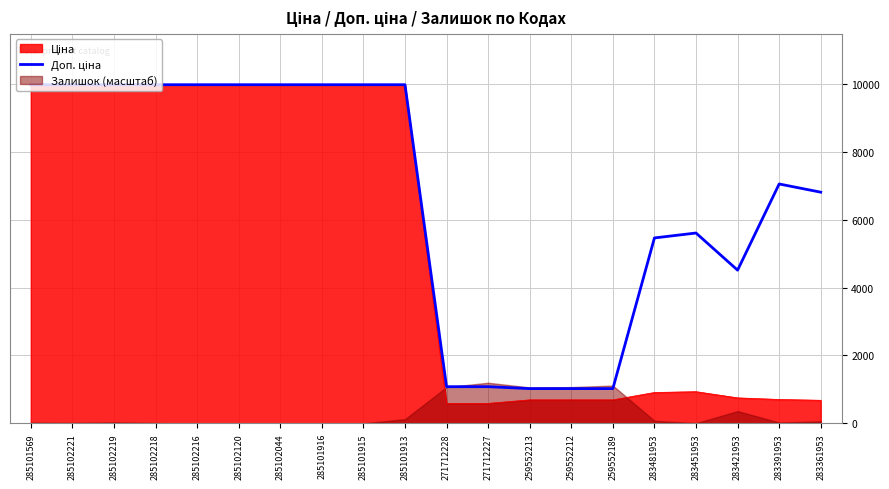

What is the difference between the maximum and minimum values?

8950.4